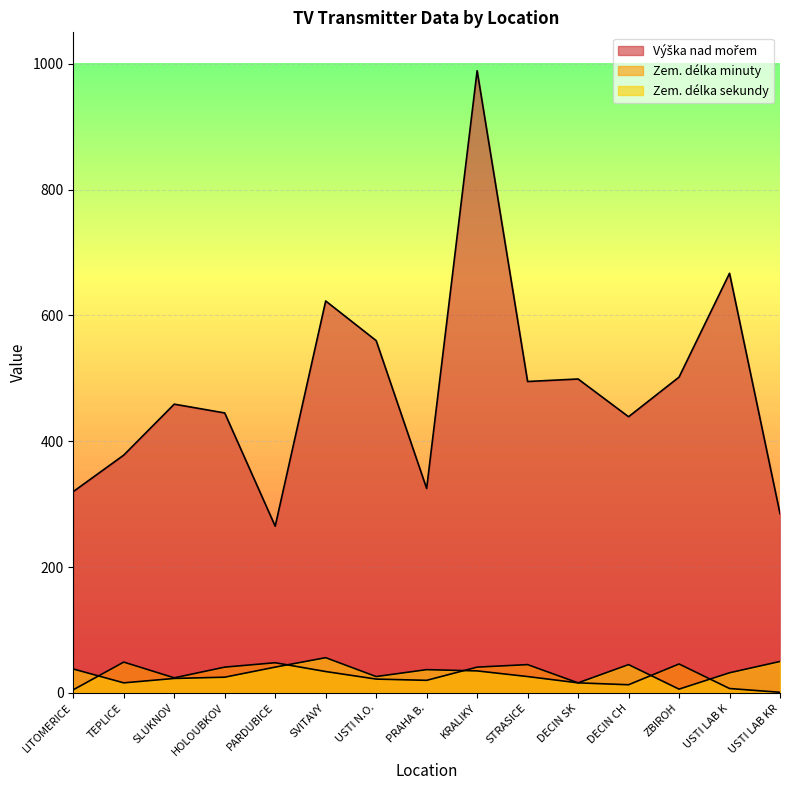

Which series has the largest range (max minus min)?

Výška nad mořem